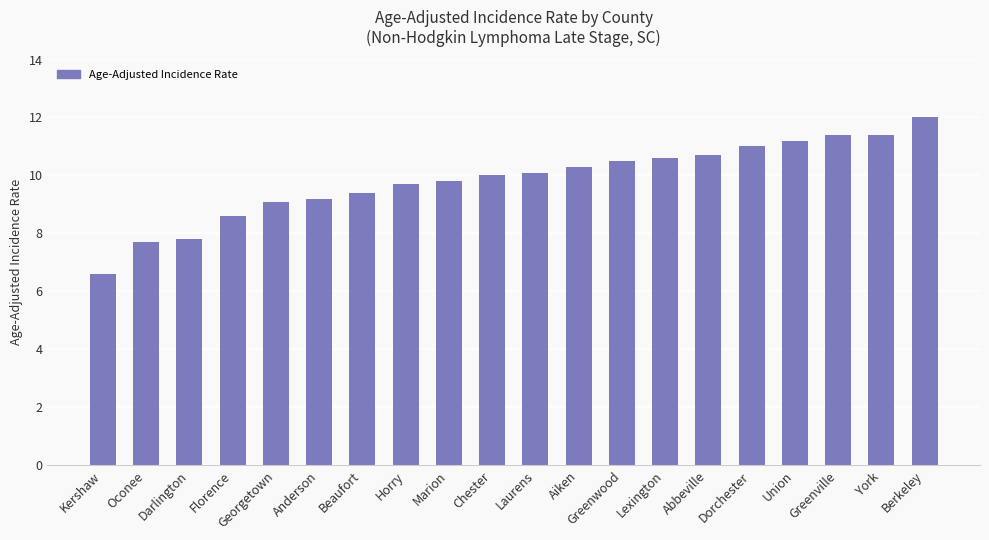

What is the sum of the values at Lexington and Chester?

20.6